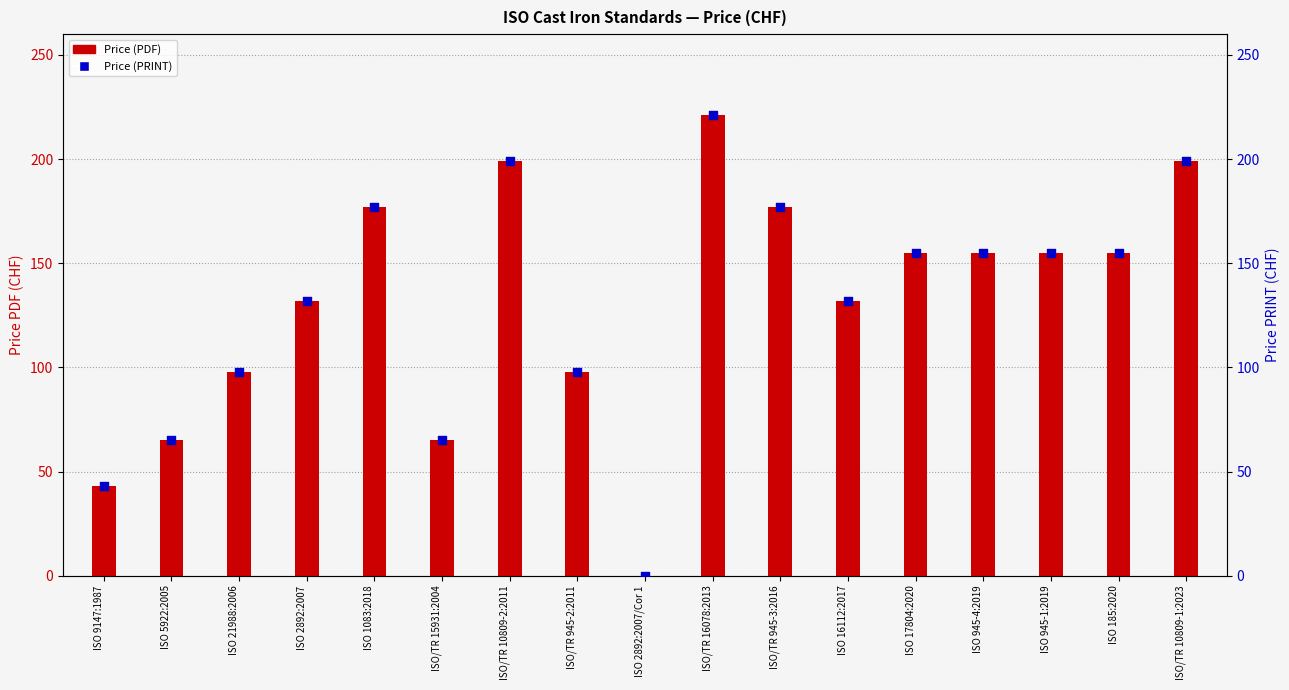

At how many categories does at least one series exceed 79?

13